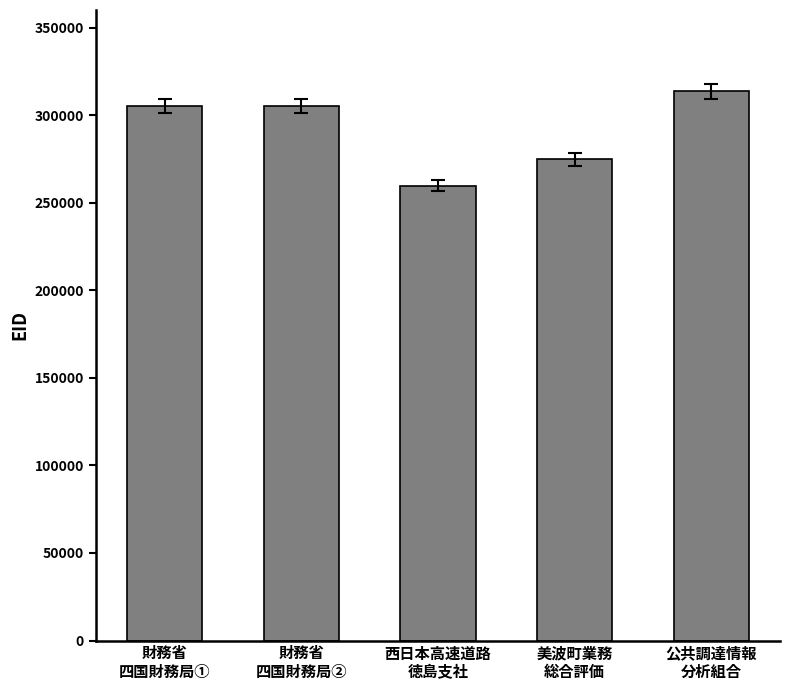

Count the number of categories in the chart.

5